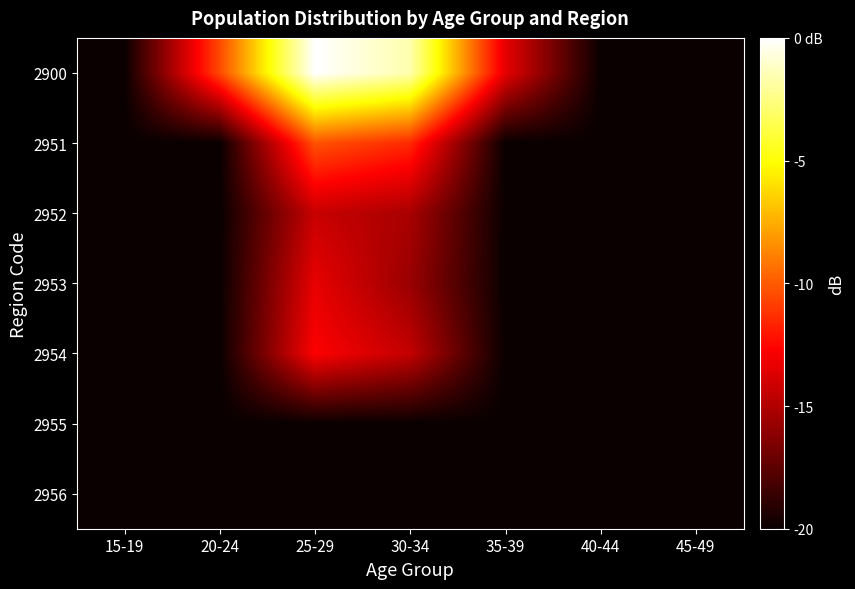

Which series has the largest range (max minus min)?

2900